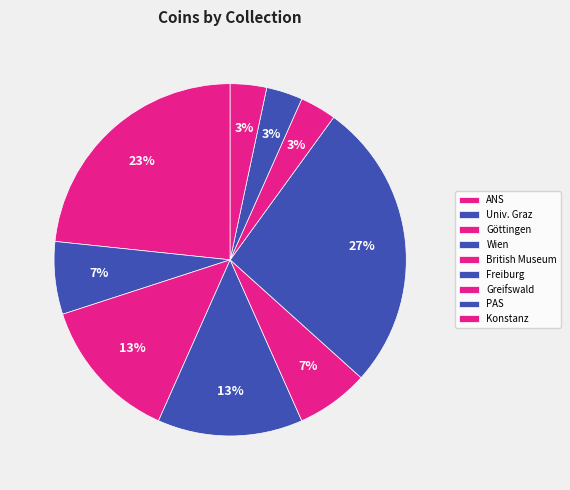

How many segments does this pie chart have?

9